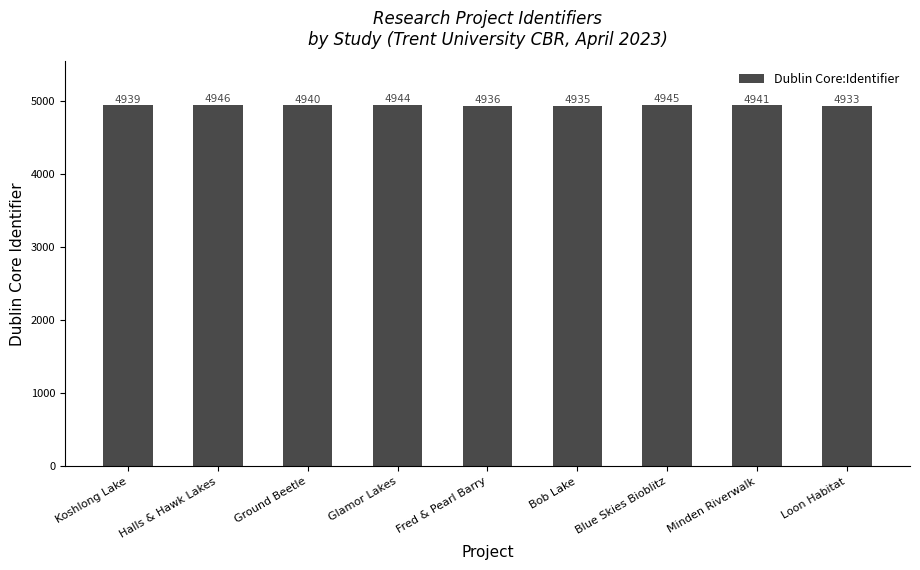

How many values are below 4940?

4